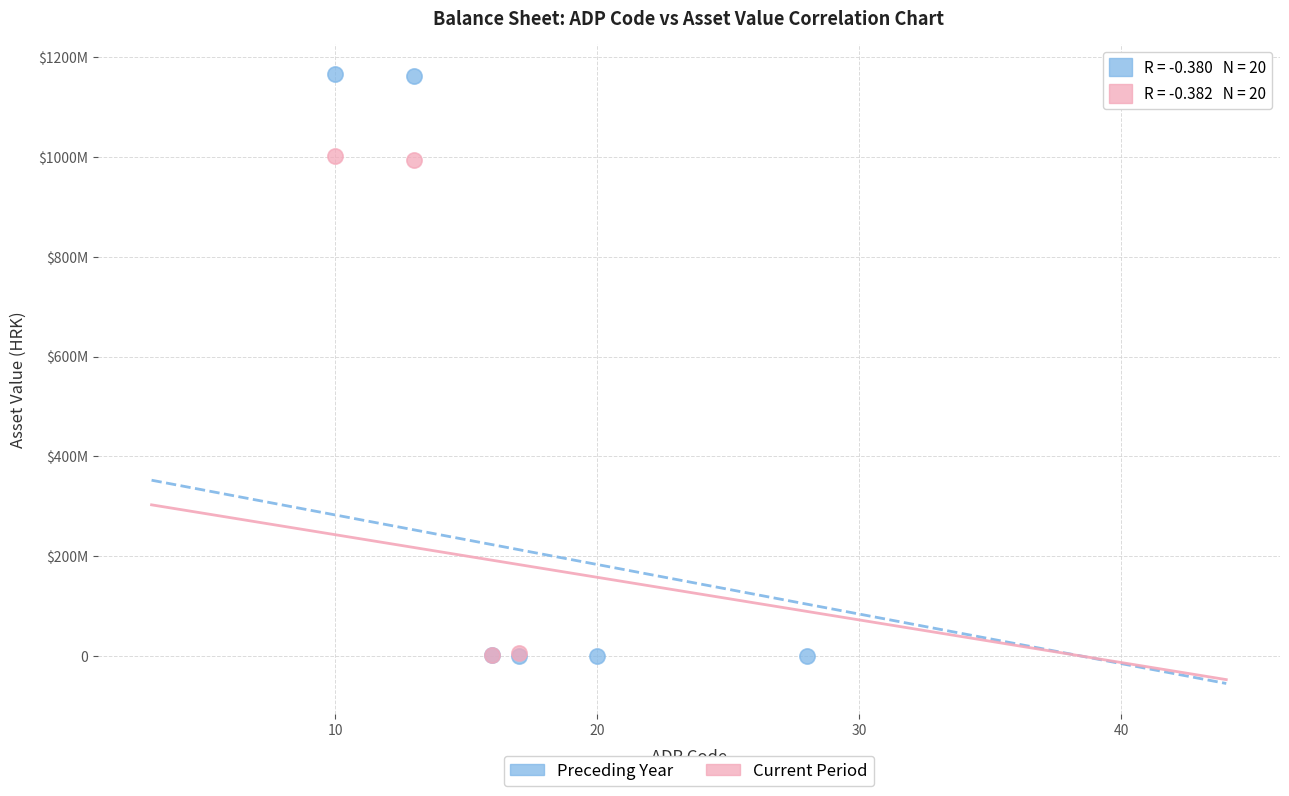

Which series has the widest spread of Y values?

Preceding Year